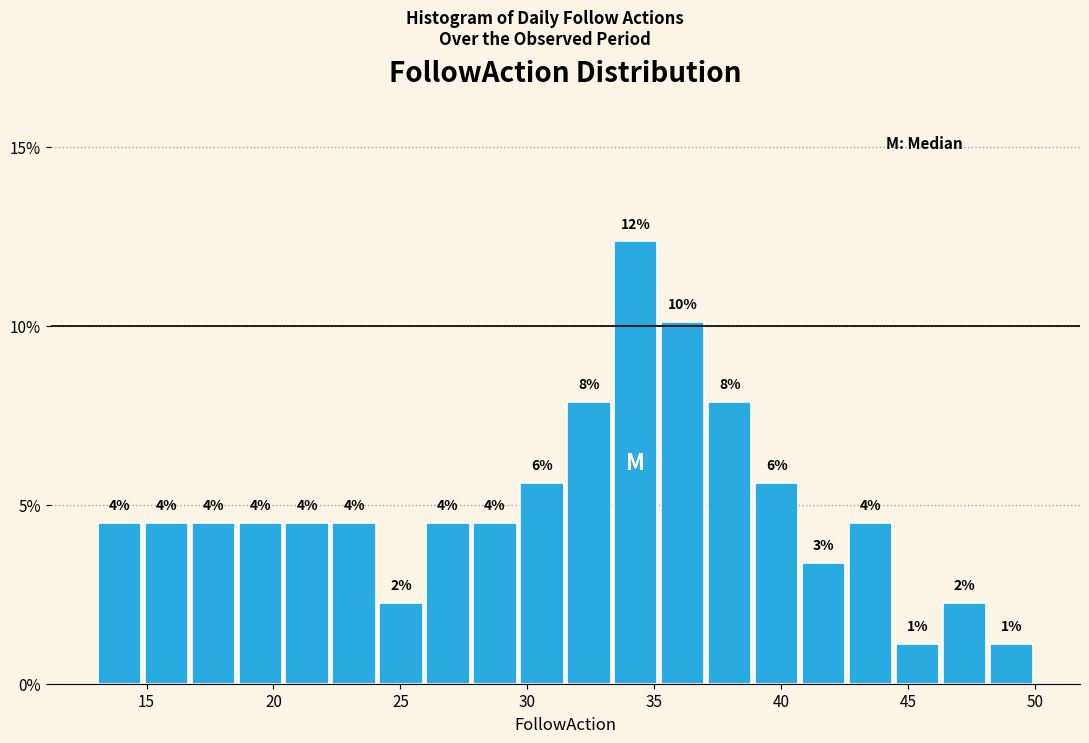

Read against the x-axis, roughly where is the centre of the tallest bar?

34.5